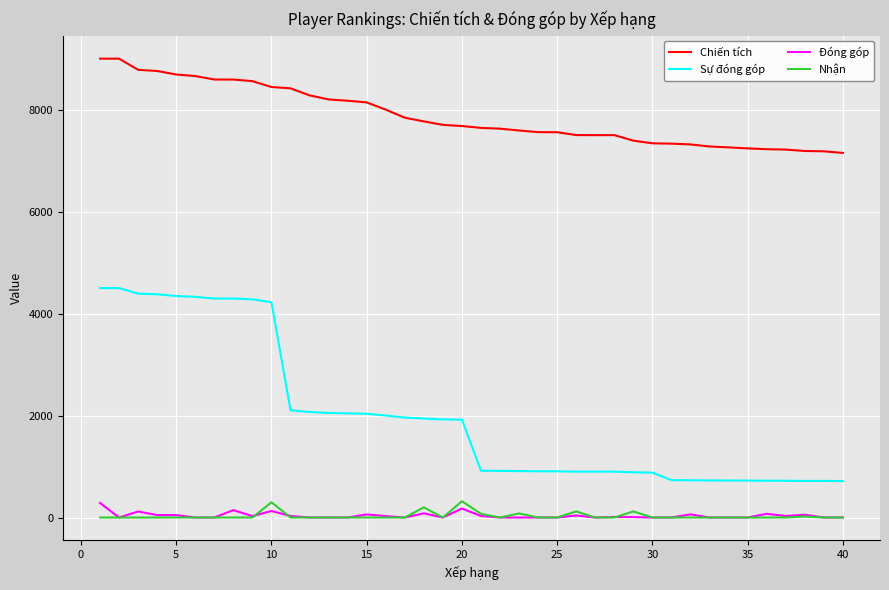

What are all the series names shown in the legend?

Chiến tích, Sự đóng góp, Đóng góp, Nhận